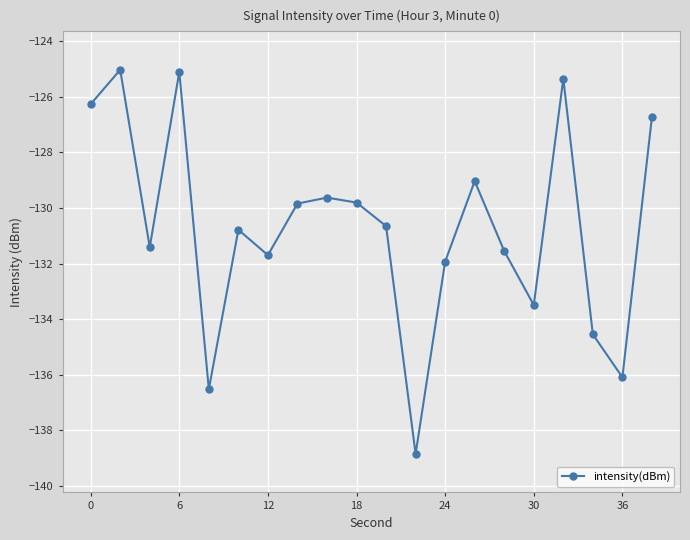

Reading right to left, transcribe all the data shown in this chart.

-126.7	-136.1	-134.5	-125.3	-133.5	-131.5	-129.0	-131.9	-138.8	-130.6	-129.8	-129.6	-129.8	-131.7	-130.8	-136.5	-125.1	-131.4	-125.0	-126.3